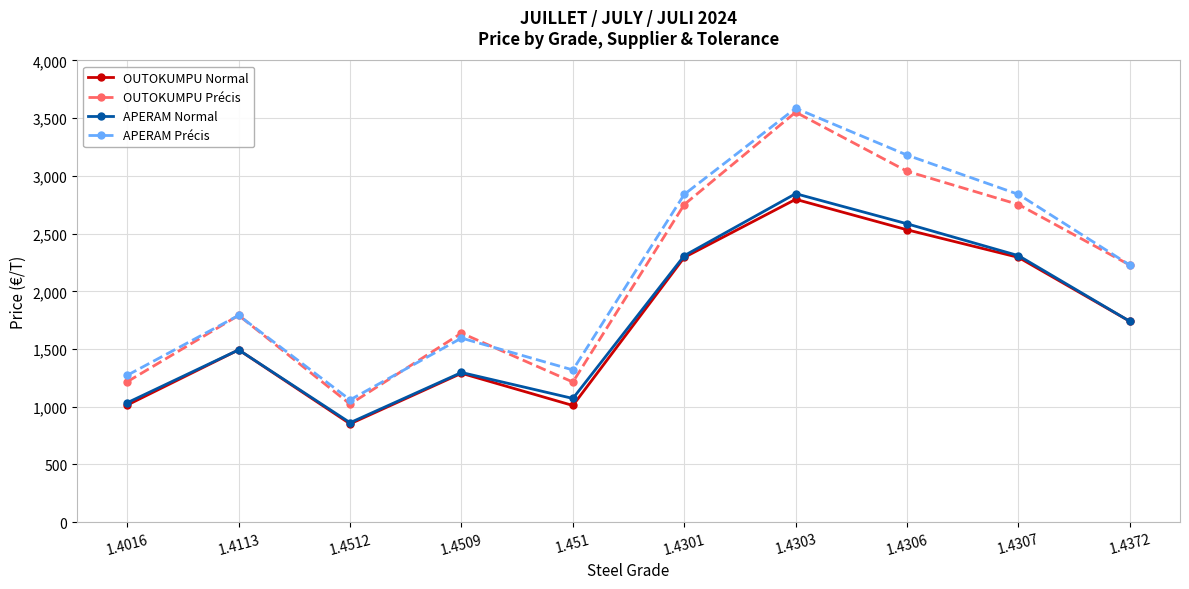

True or false: OUTOKUMPU Précis and APERAM Normal intersect in this chart.

False